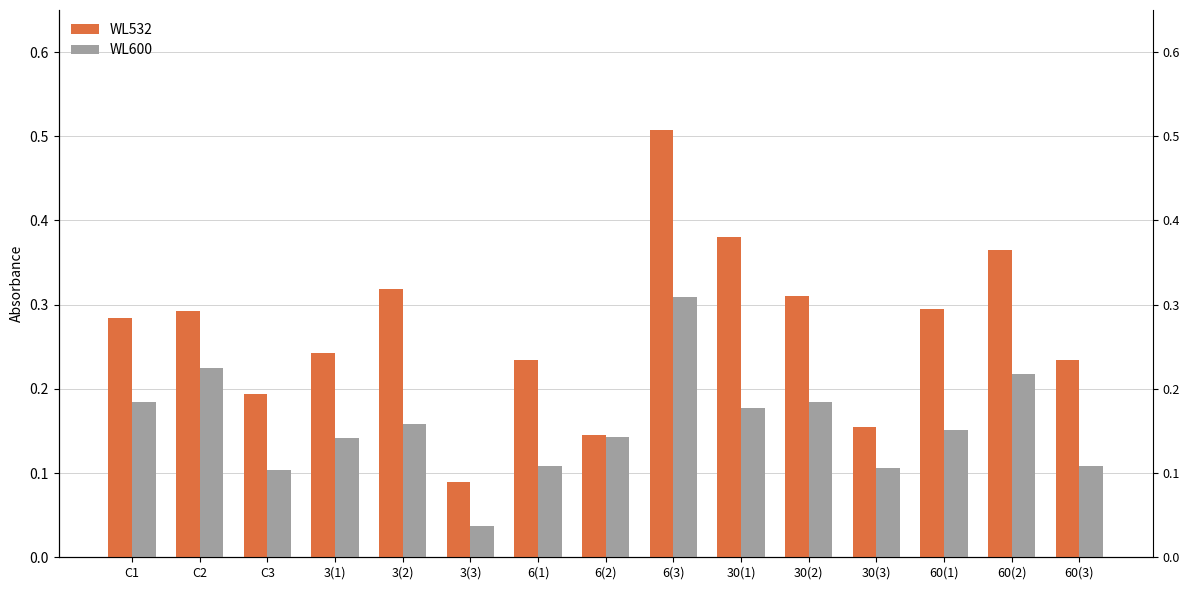

What is the maximum value for WL600?

0.3